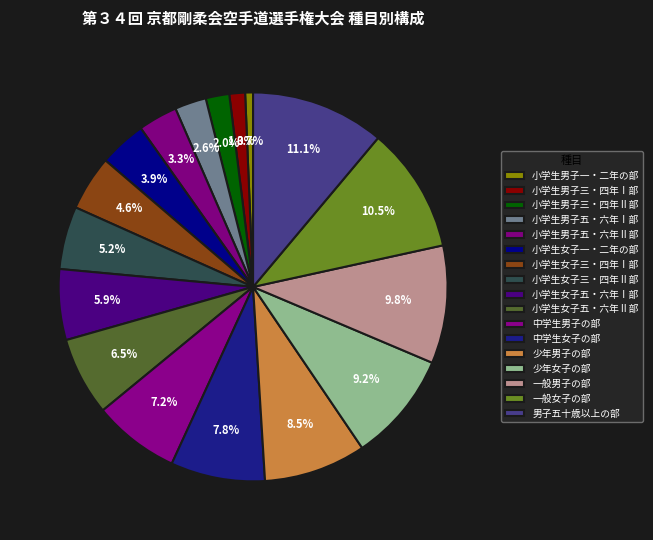

Rank the categories by value from highest to lowest.

男子五十歳以上の部, 一般女子の部, 一般男子の部, 少年女子の部, 少年男子の部, 中学生女子の部, 中学生男子の部, 小学生女子五・六年Ⅱ部, 小学生女子五・六年Ⅰ部, 小学生女子三・四年Ⅱ部, 小学生女子三・四年Ⅰ部, 小学生女子一・二年の部, 小学生男子五・六年Ⅱ部, 小学生男子五・六年Ⅰ部, 小学生男子三・四年Ⅱ部, 小学生男子三・四年Ⅰ部, 小学生男子一・二年の部